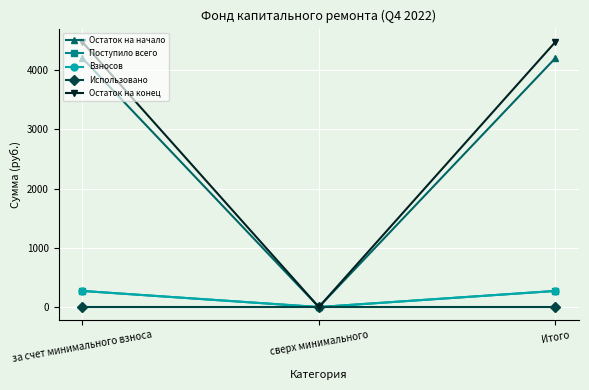

Is this an area chart (filled region under the line)?

No